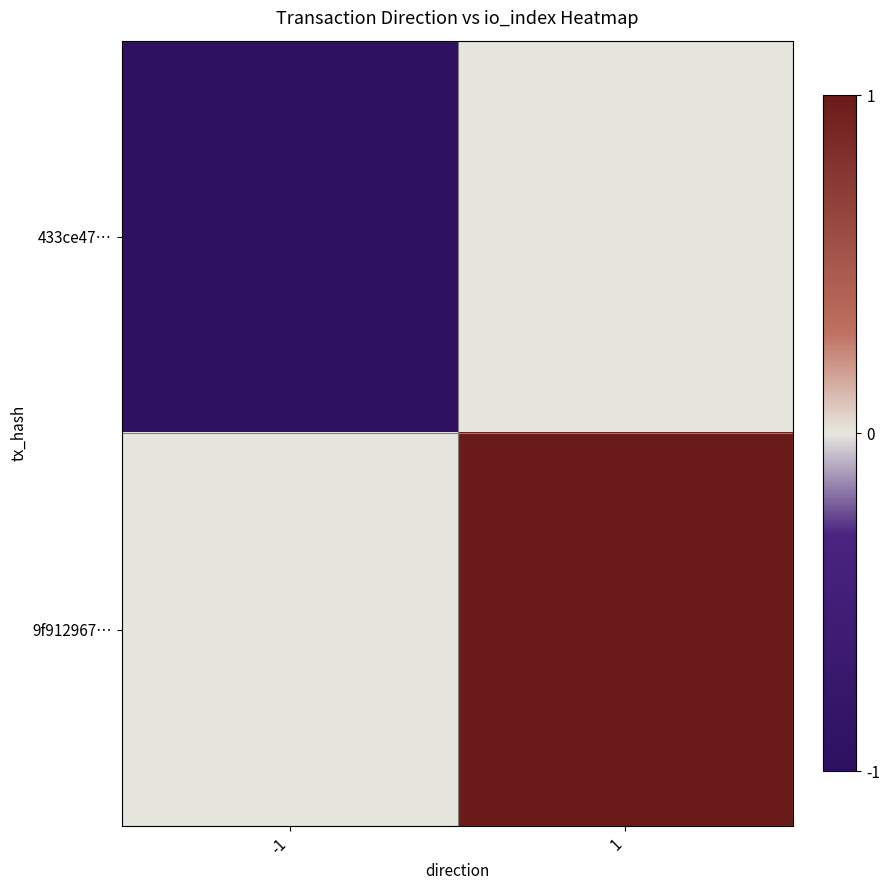

Between -1 and 1, which is larger?

1